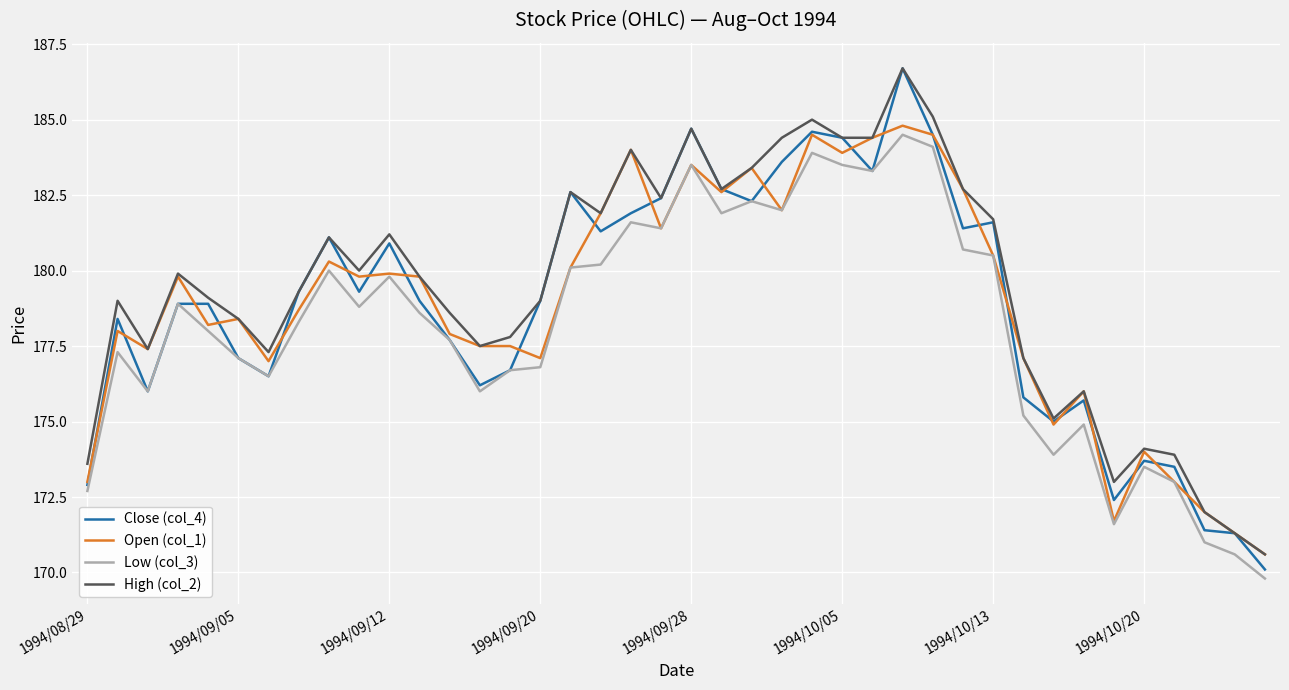

What is the highest value of the Close (col_4) series?

186.7